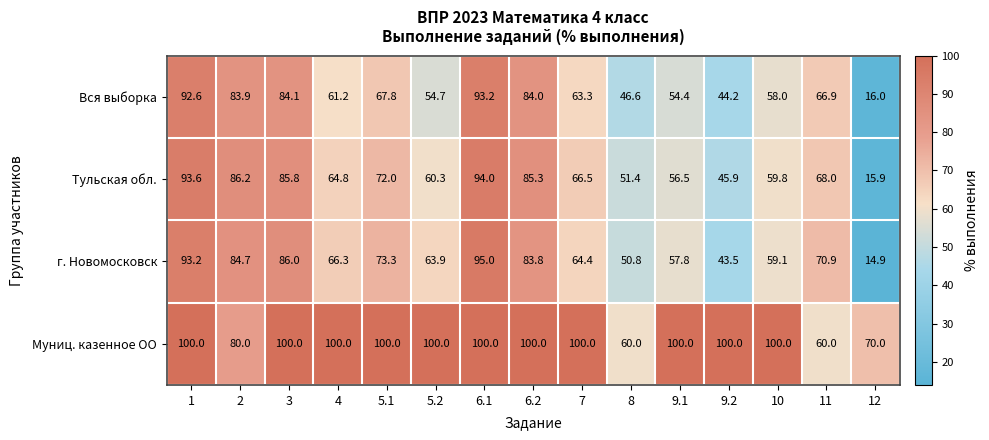

Which series has the largest total across all categories?

Муниц. казенное ОО